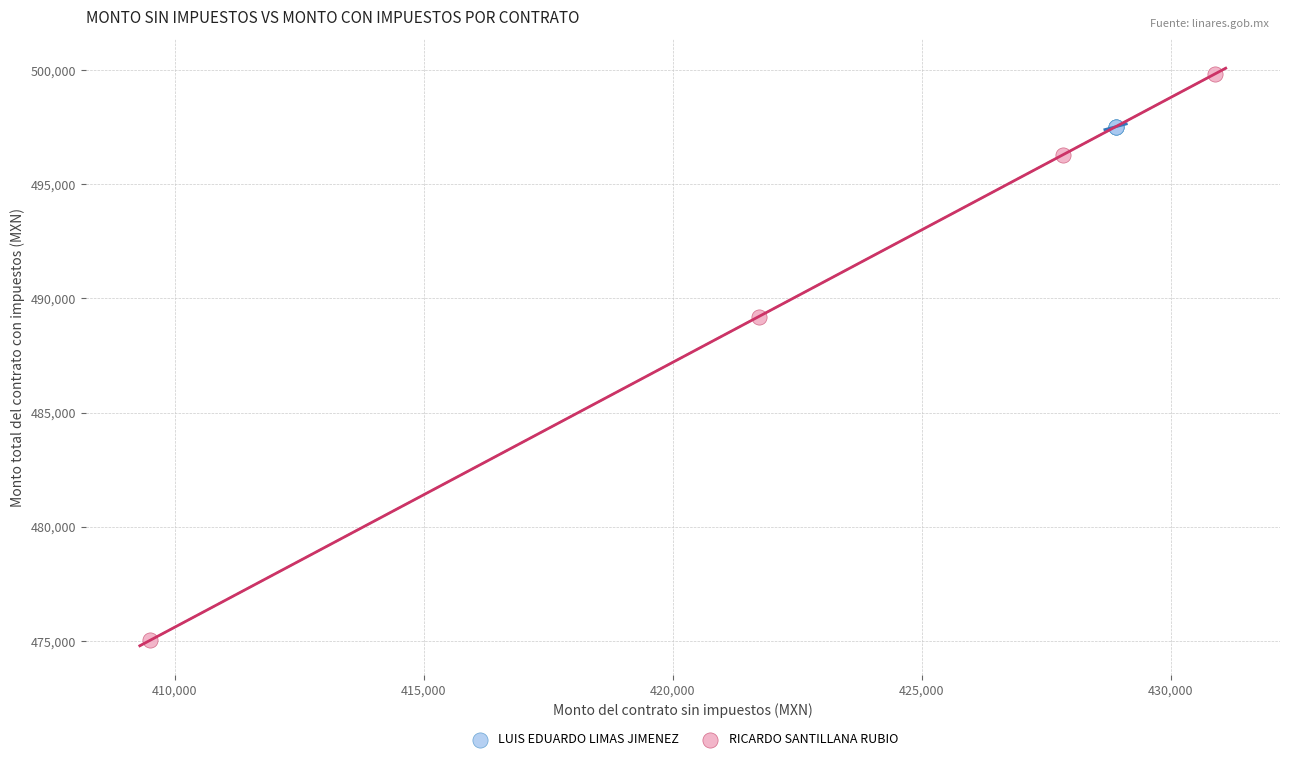

Which series reaches the maximum Y coordinate?

RICARDO SANTILLANA RUBIO